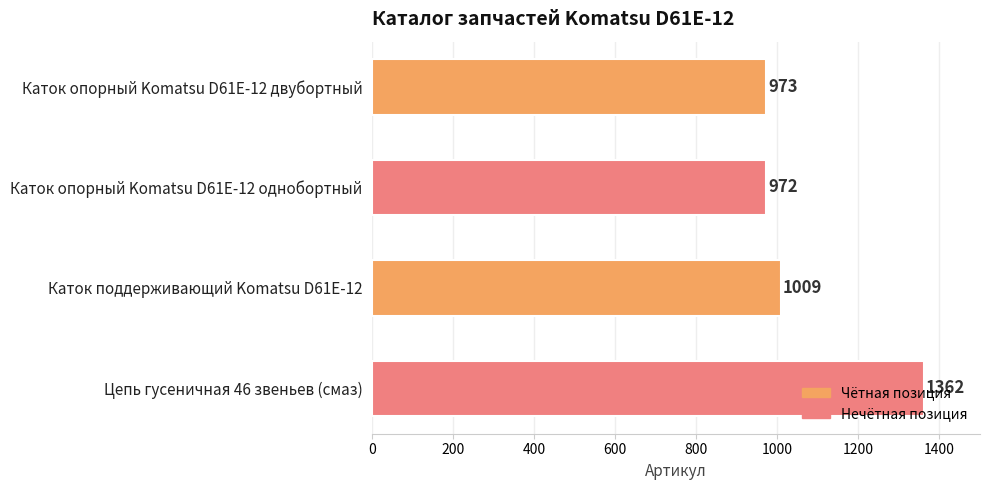

What is the difference between the maximum and second lowest values?

389